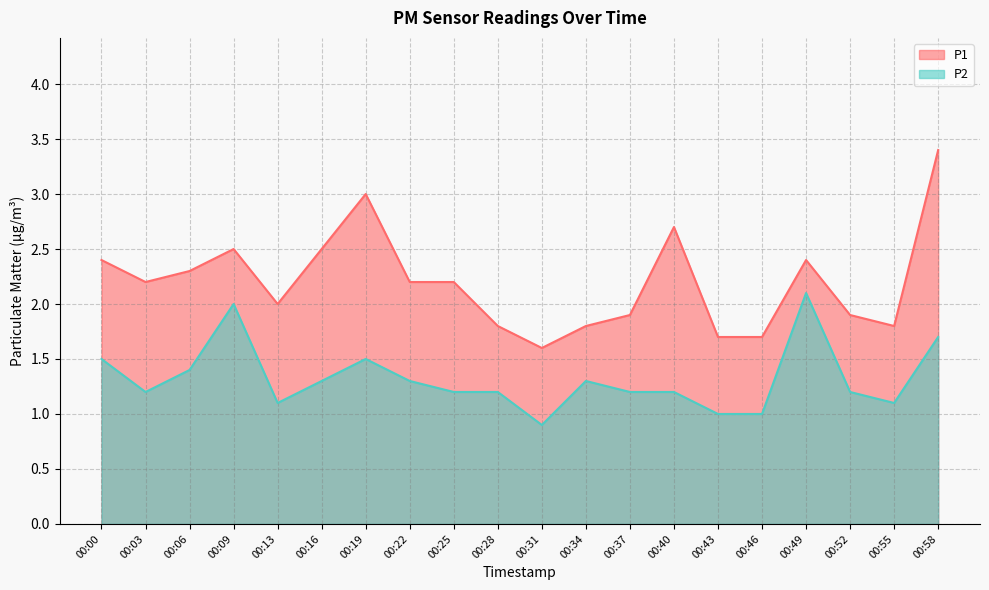

How many interior local peaks does the P2 series have?

4